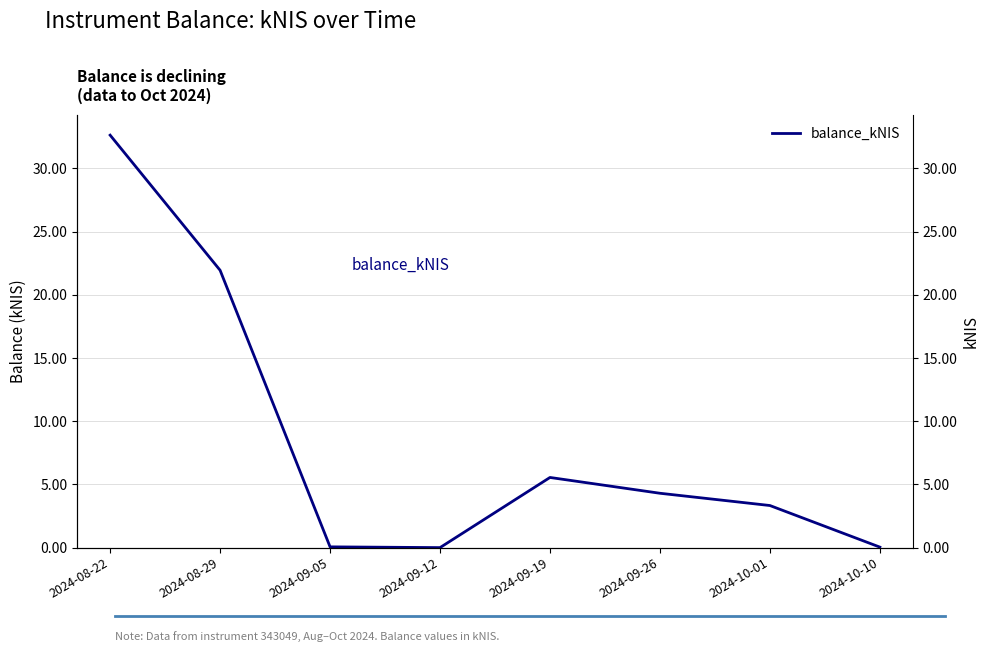

What is the label of the 4th point from the left?

2024-09-12